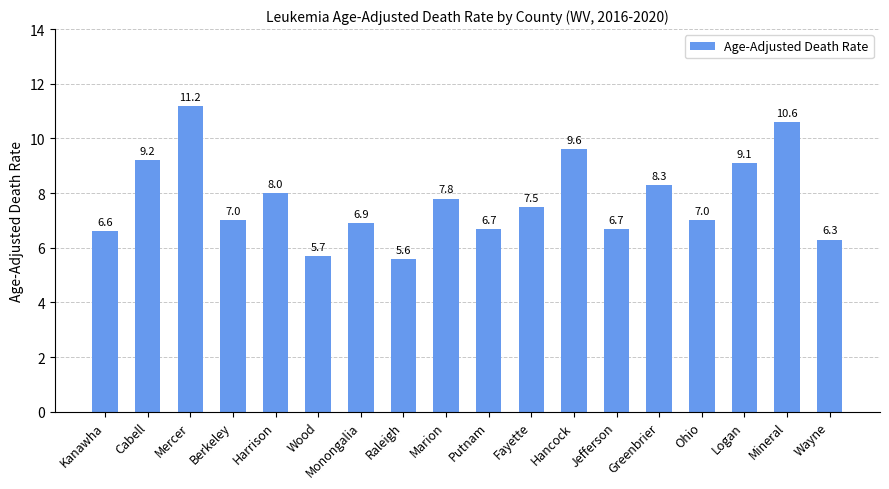

What is the average value?

7.8